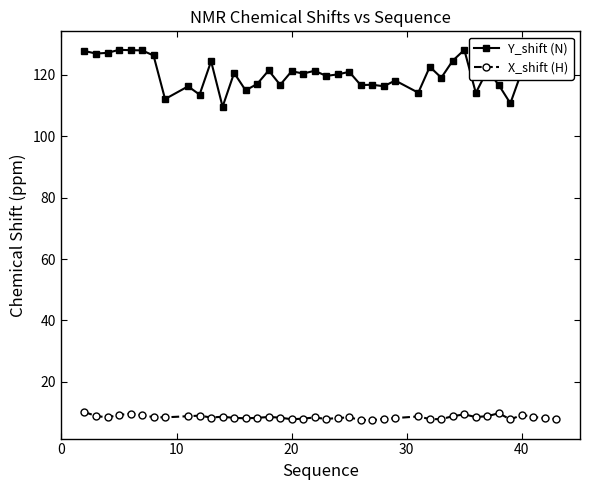

What is the greatest value displayed?

128.2